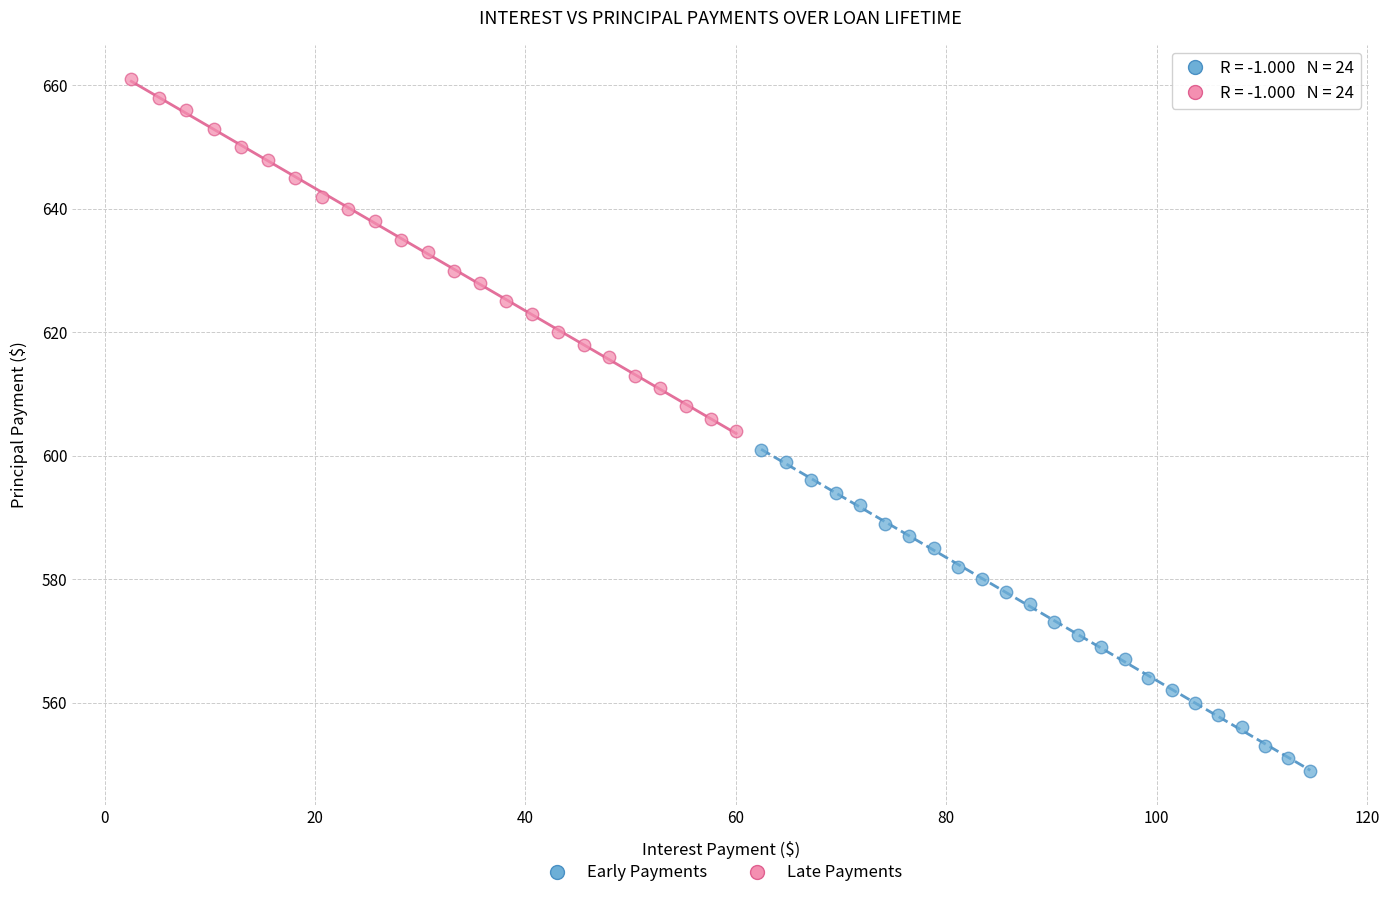

Which series contains the highest Y value?

Late Payments